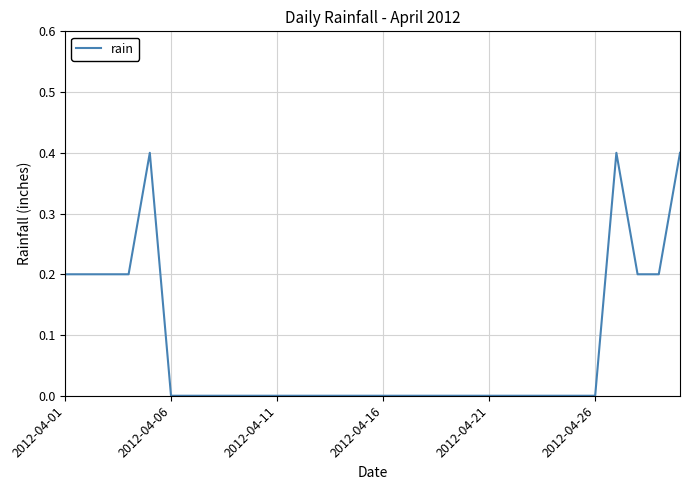

What is the difference between the maximum and minimum values?

0.4